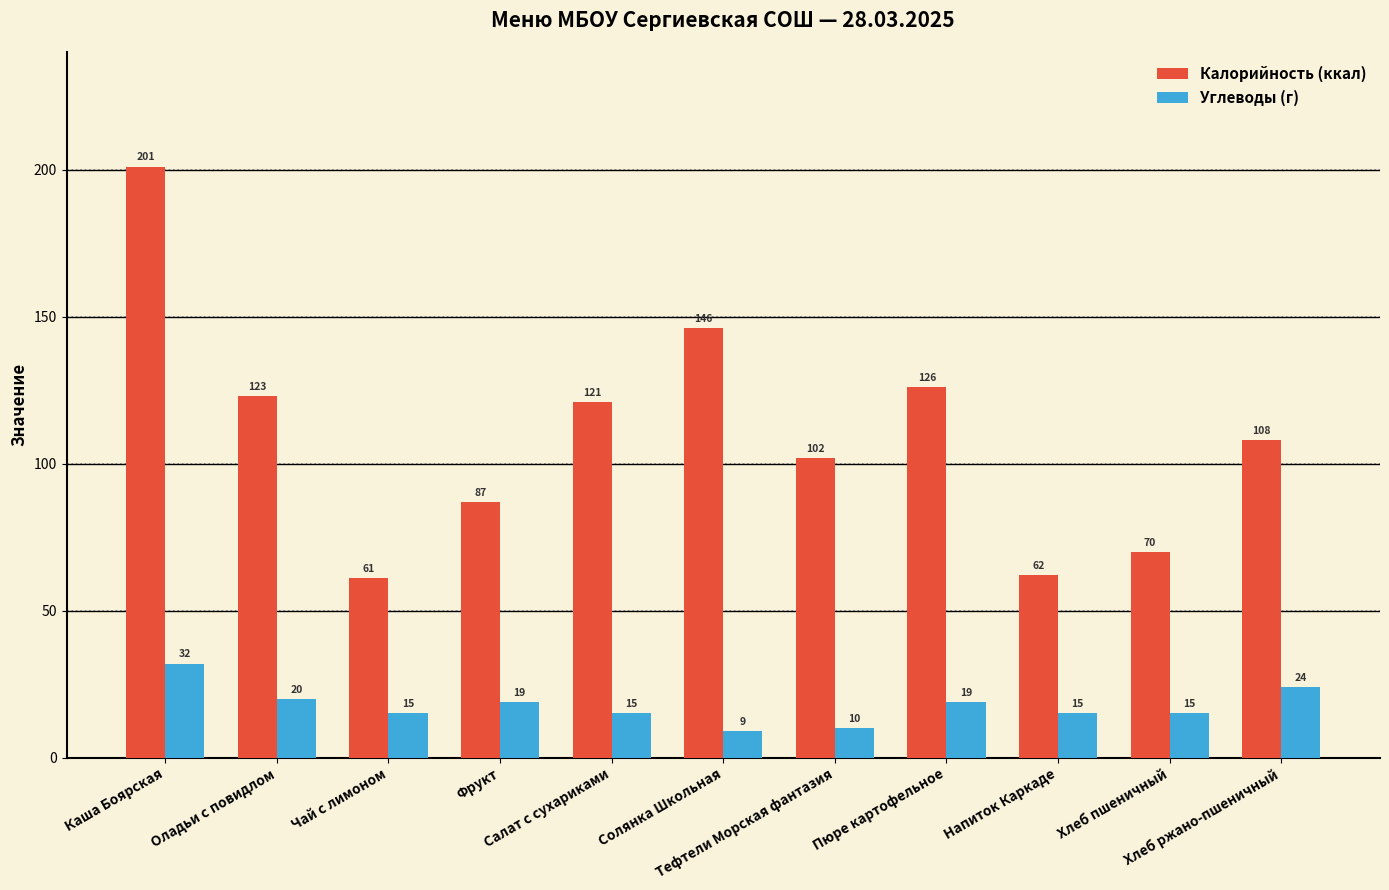

Reading left to right, what are all the values shown in this chart?

Калорийность (ккал): 201	123	61	87	121	146	102	126	62	70	108
Углеводы (г): 32	20	15	19	15	9	10	19	15	15	24